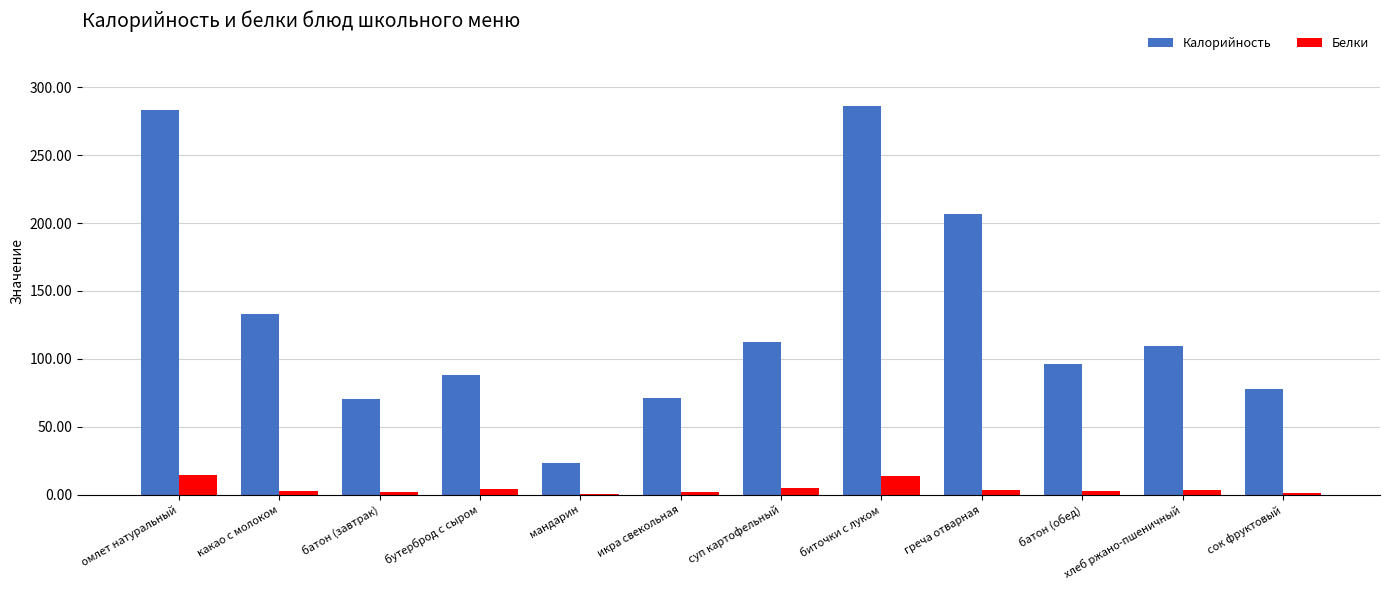

The Калорийность series shows 283.3 at омлет натуральный. True or false?

True